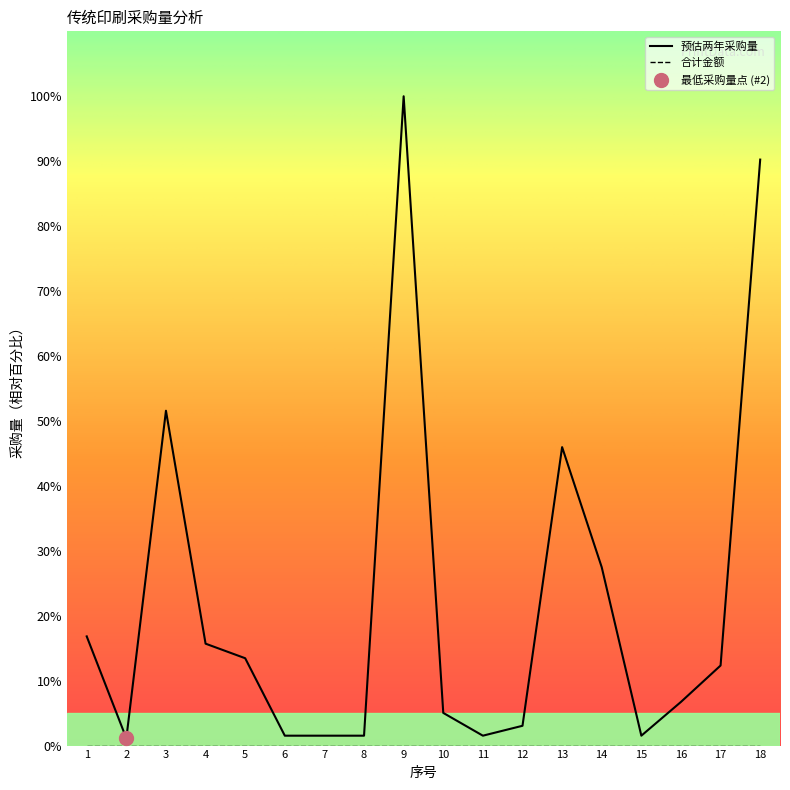

Rank the categories by value from lowest to highest.

2, 6, 7, 8, 11, 15, 12, 10, 16, 17, 5, 4, 1, 14, 13, 3, 18, 9